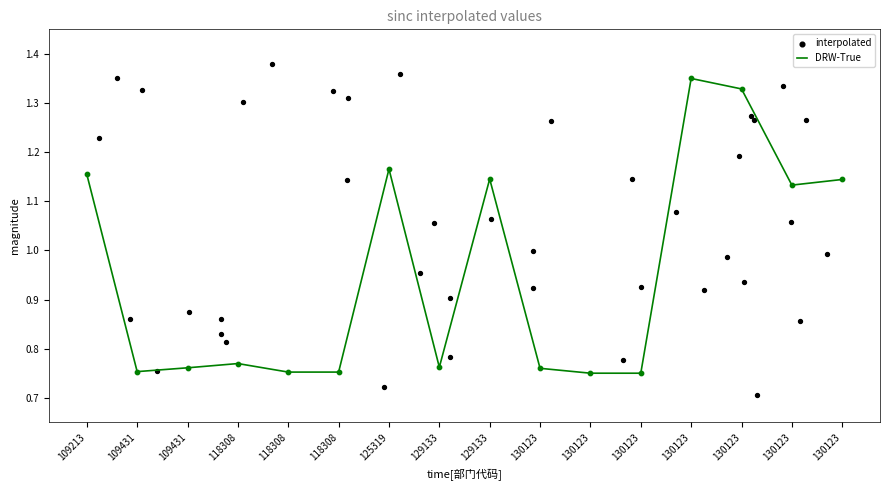

What is the change in value from 109213 to 130123?

-0.4